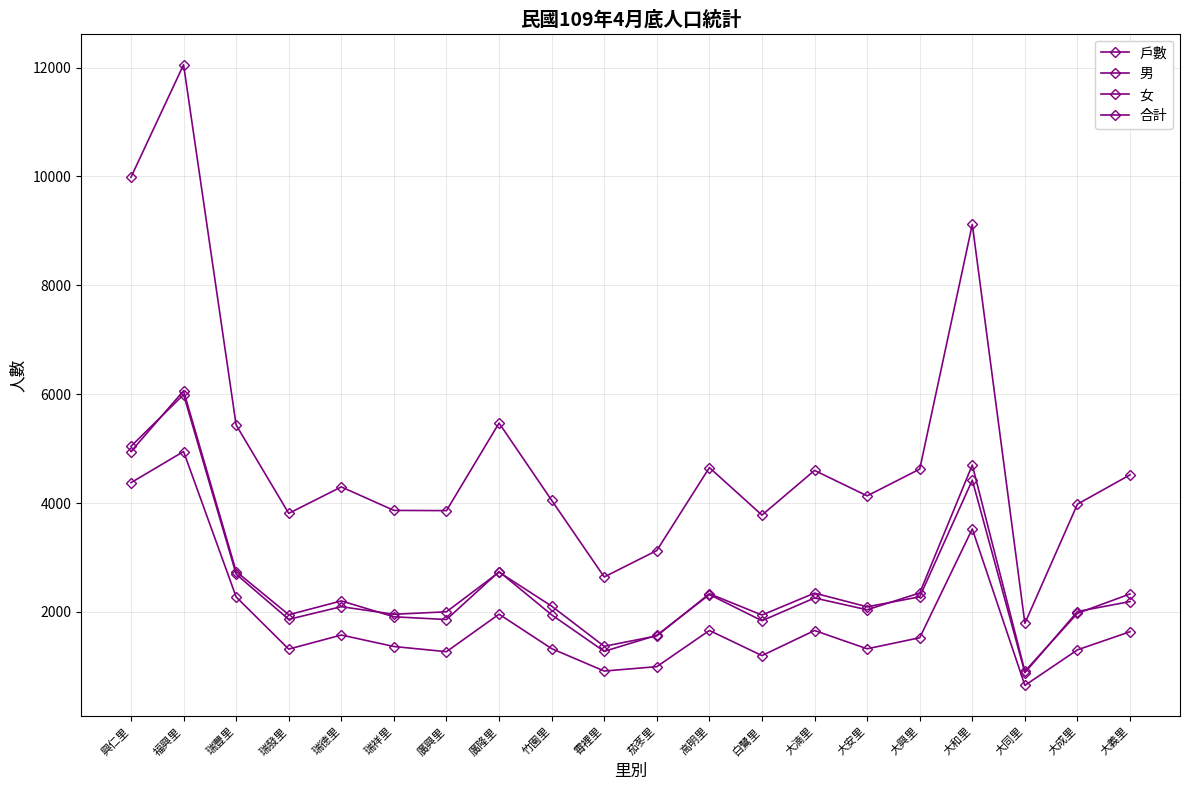

Is this an area chart (filled region under the line)?

No